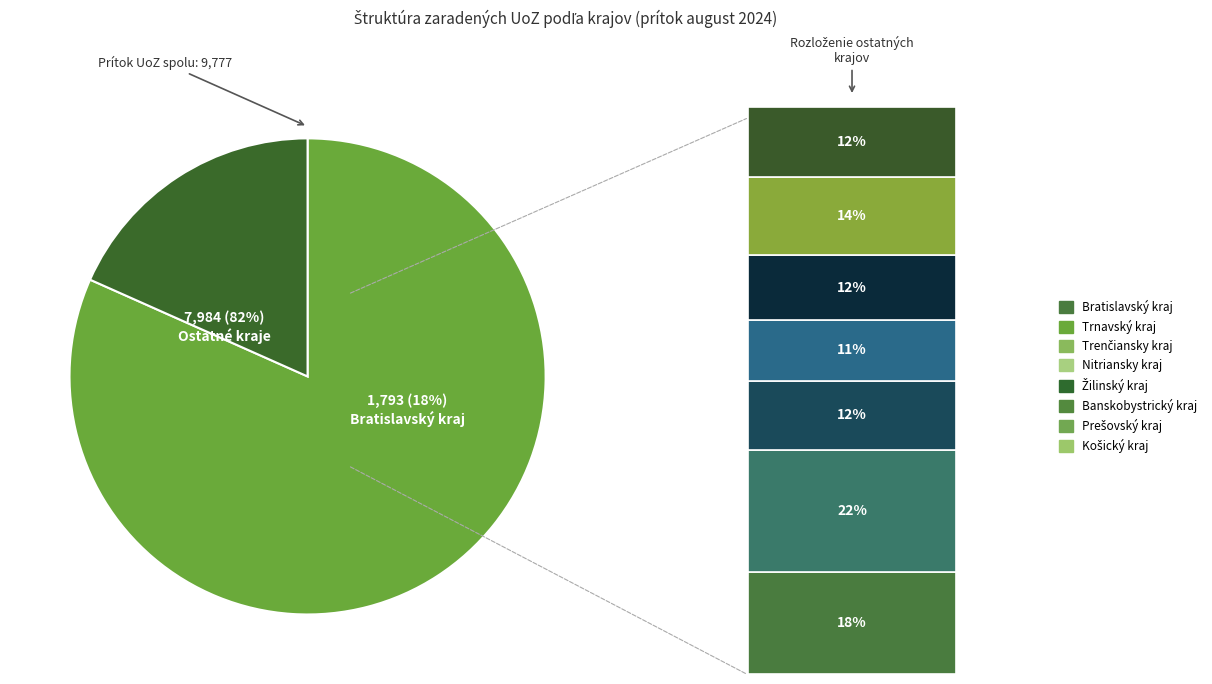

To the nearest percent, what is the difference between the Prešovský kraj and Nitriansky kraj slice percentages?

1%